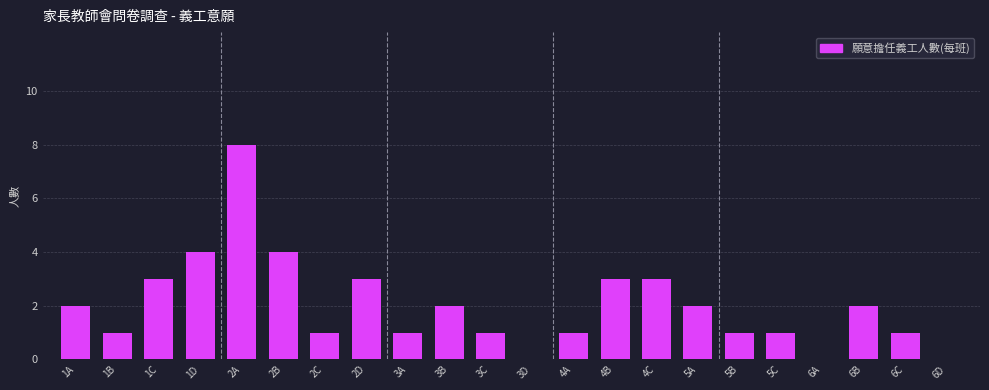

Reading right to left, list all the values displayed in this chart.

6D=0	6C=1	6B=2	6A=0	5C=1	5B=1	5A=2	4C=3	4B=3	4A=1	3D=0	3C=1	3B=2	3A=1	2D=3	2C=1	2B=4	2A=8	1D=4	1C=3	1B=1	1A=2